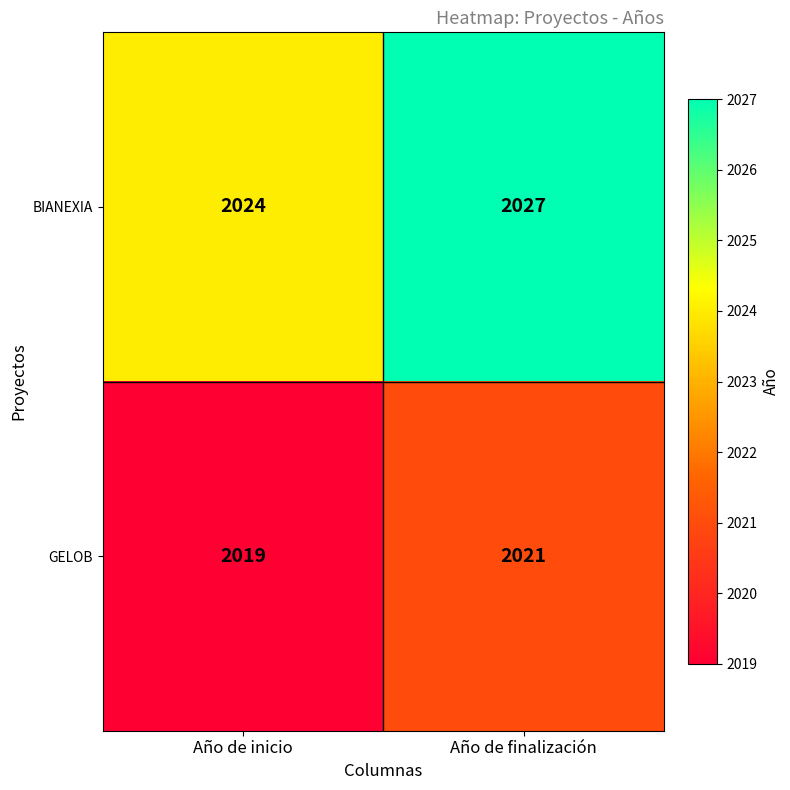

What is the sum of the GELOB values at Año de inicio and Año de finalización?

4040